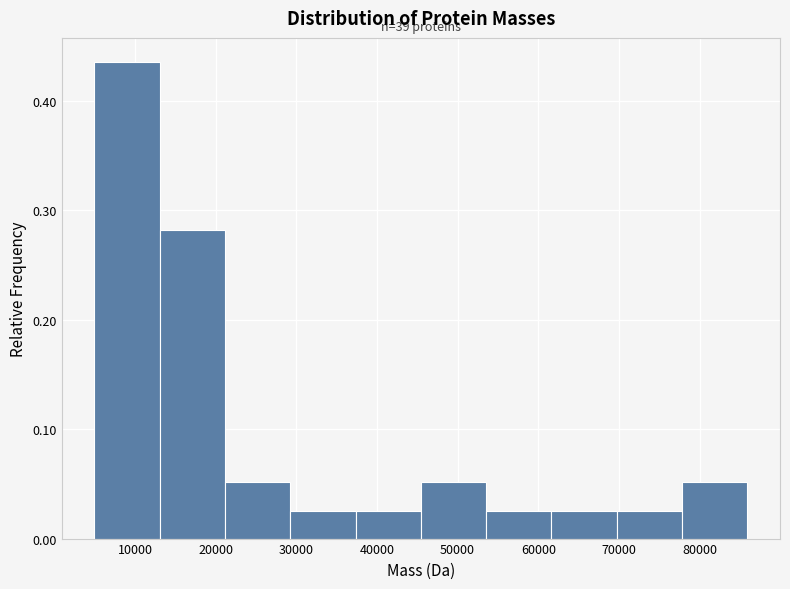

Over which range of the x-axis is the bar tallest?

5000 to 13000